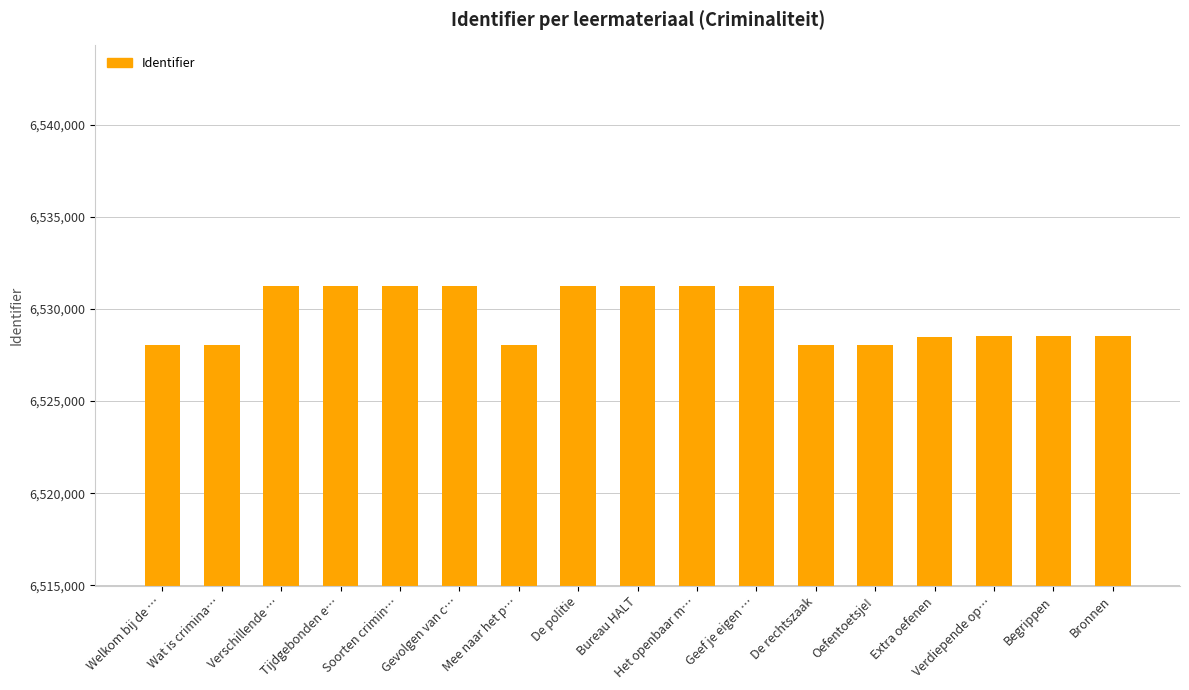

The value at Wat is crimina… is 6528025. True or false?

True